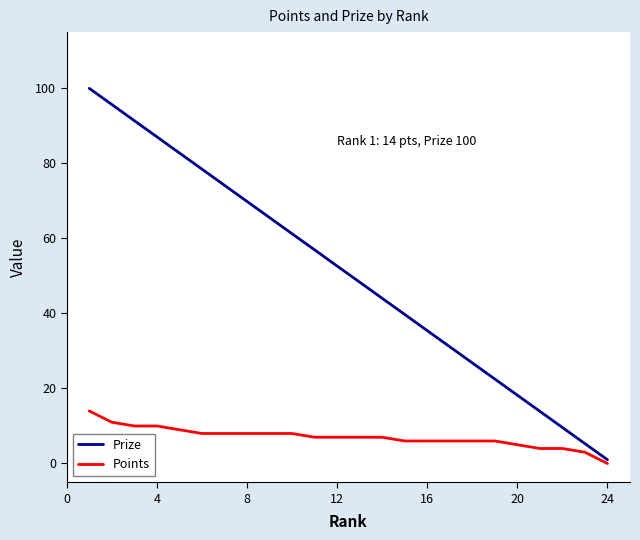

Which series has the largest range (max minus min)?

Prize